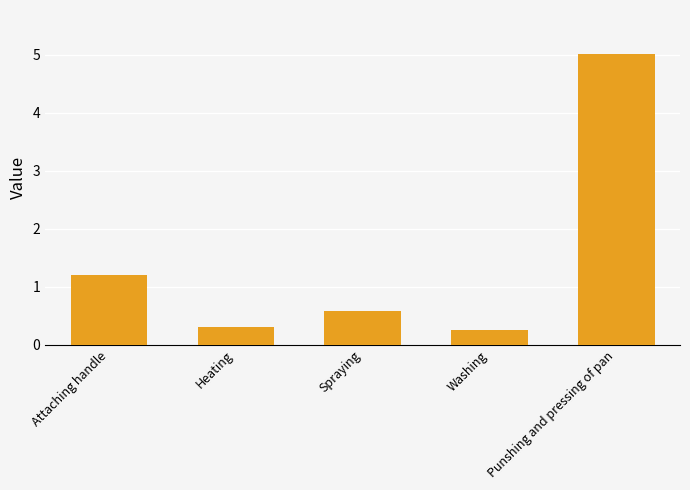

Does the chart contain any negative values?

No